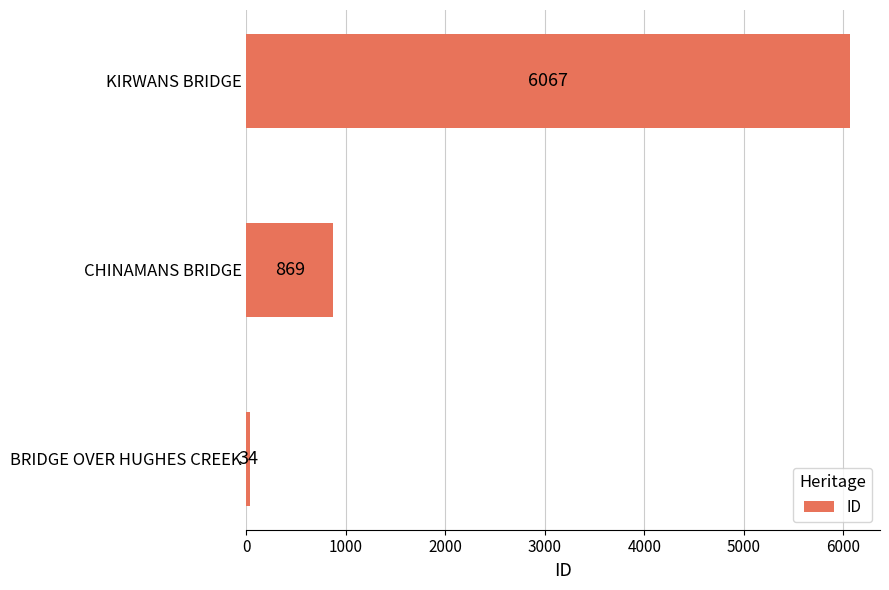

At which label is the value closest to 3050?

CHINAMANS BRIDGE